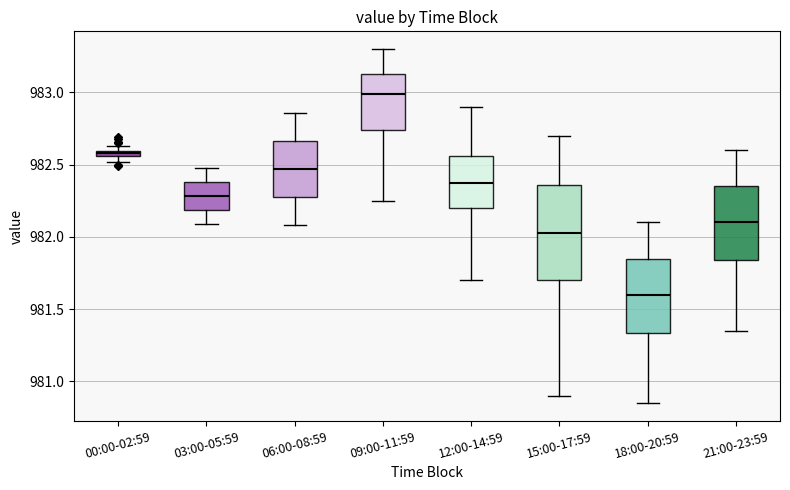

Comparing the boxes themselves (not the whiskers), which one is the tallest?

15:00-17:59